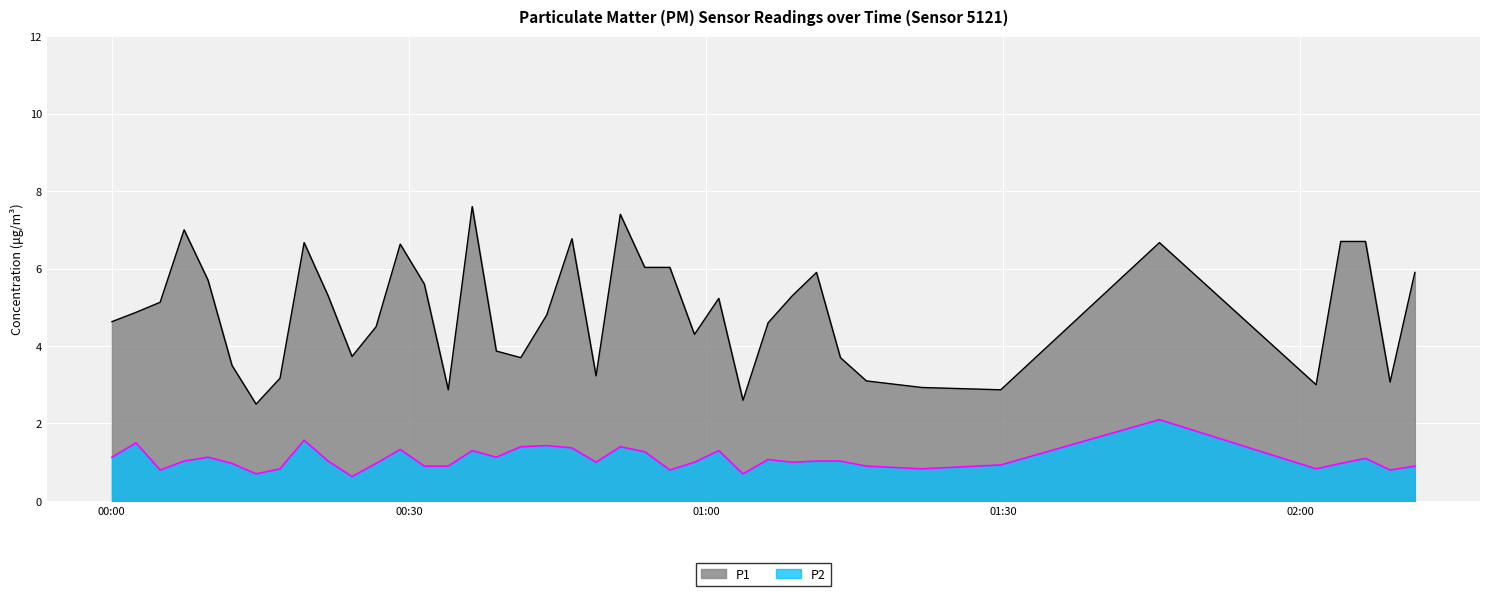

How many data points does each series have?

40